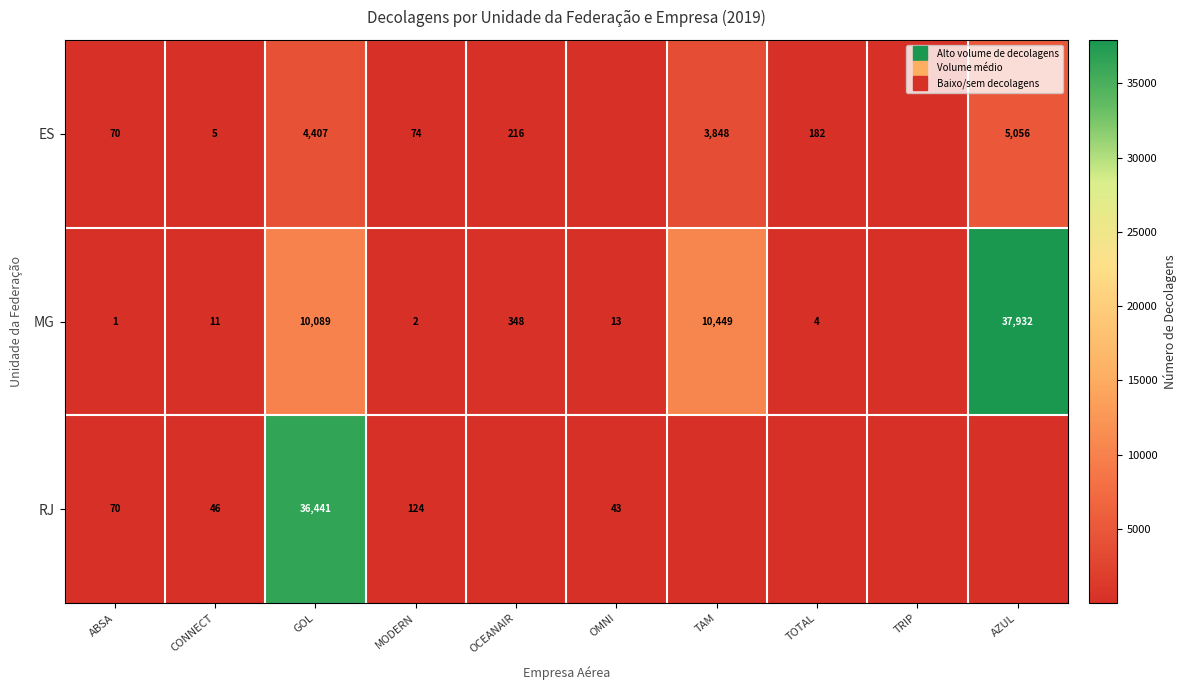

Rank the series by their maximum value, from highest to lowest.

MG, RJ, ES